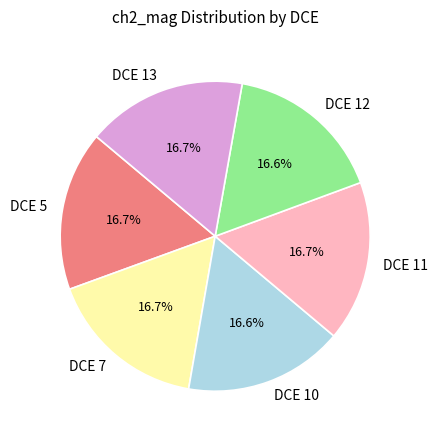

Is the sum of DCE 11 and DCE 13 greater than half?

No